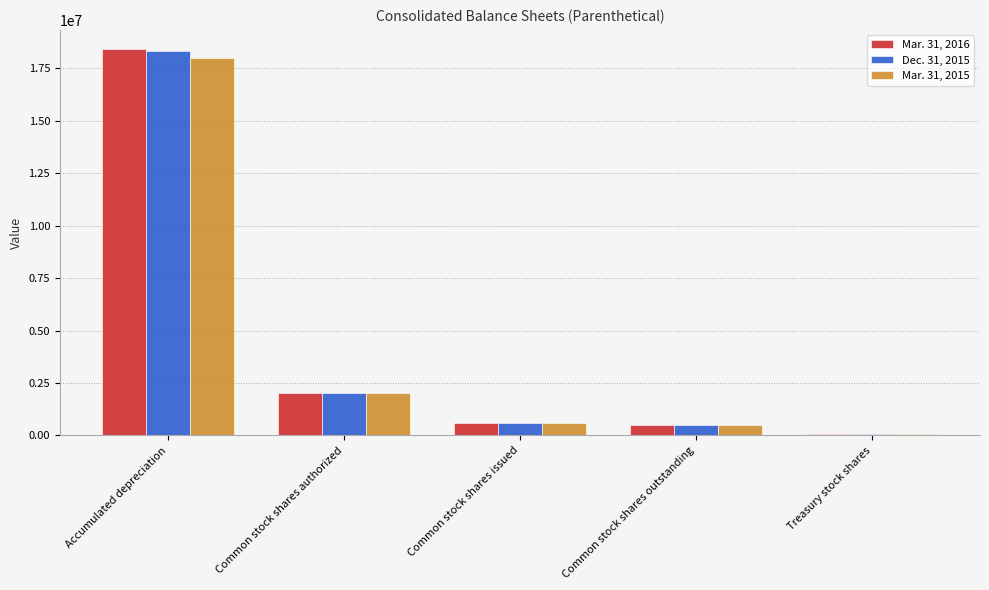

What position from the right is Common stock shares authorized?

4